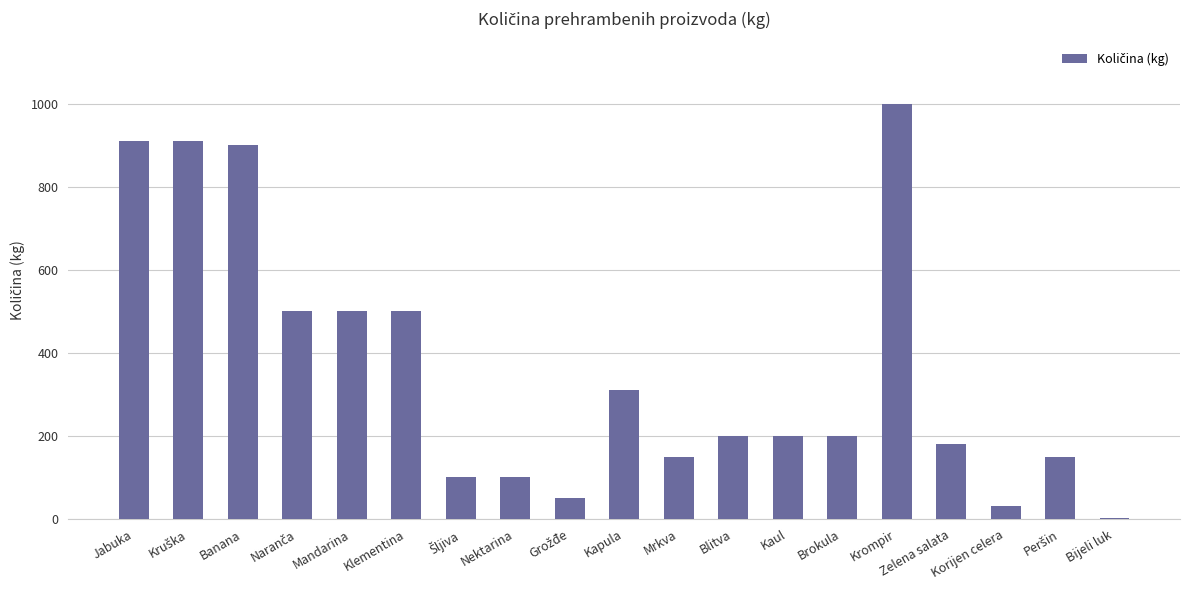

What is the greatest value displayed?

1000